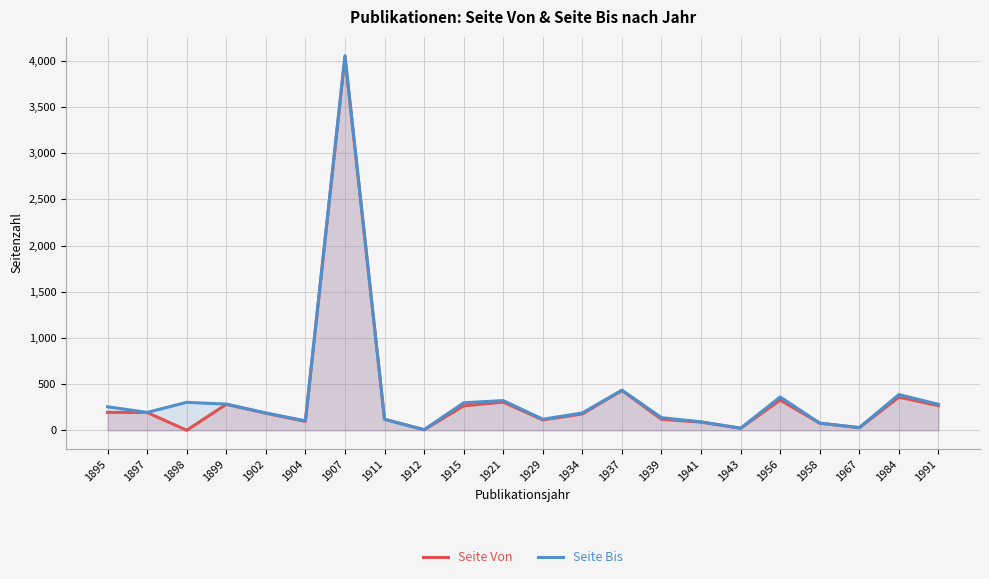

At which label does Seite Von reach its peak?

1907